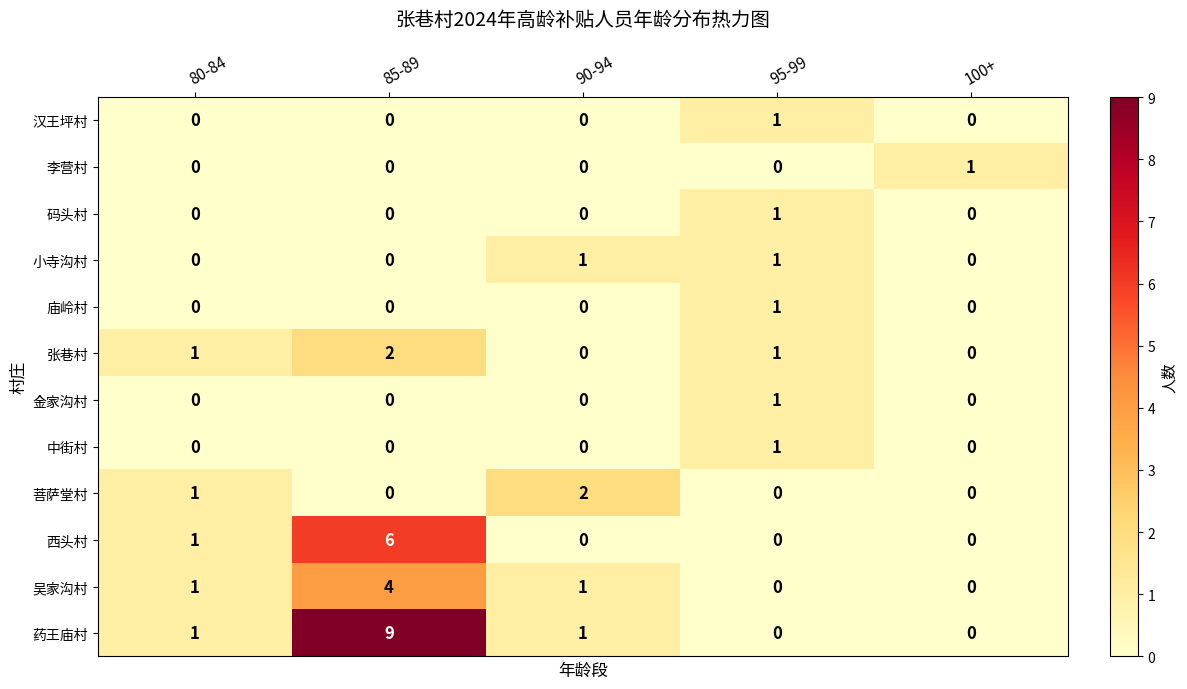

Between 85-89 and 95-99, which series saw the biggest shift?

药王庙村